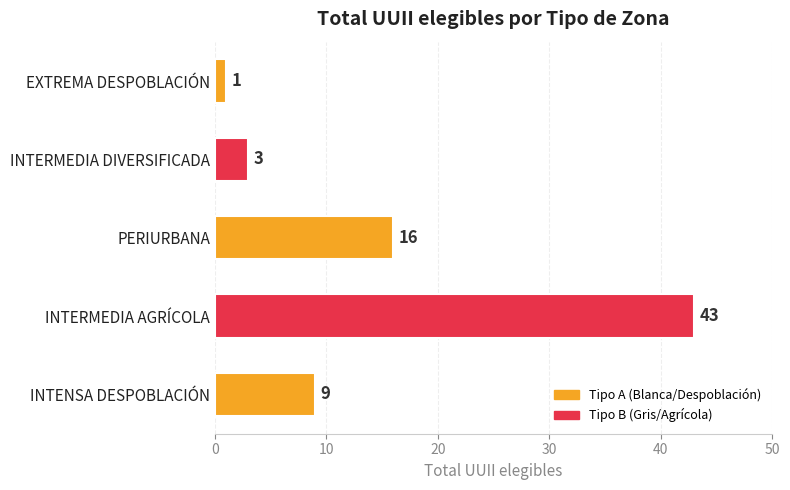

List the labels in order of value, largest first.

INTERMEDIA AGRÍCOLA, PERIURBANA, INTENSA DESPOBLACIÓN, INTERMEDIA DIVERSIFICADA, EXTREMA DESPOBLACIÓN